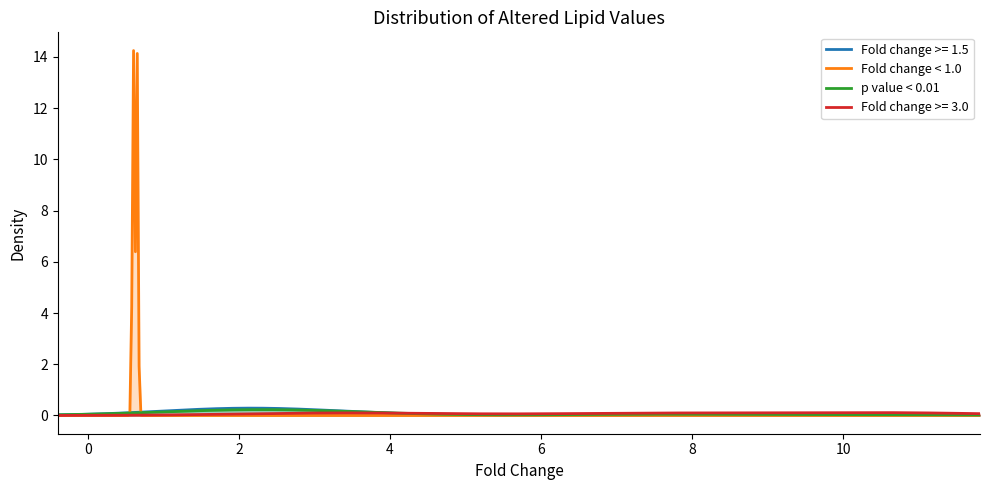

The value of p value at PG(18:2_22:6) is 0.0. True or false?

False